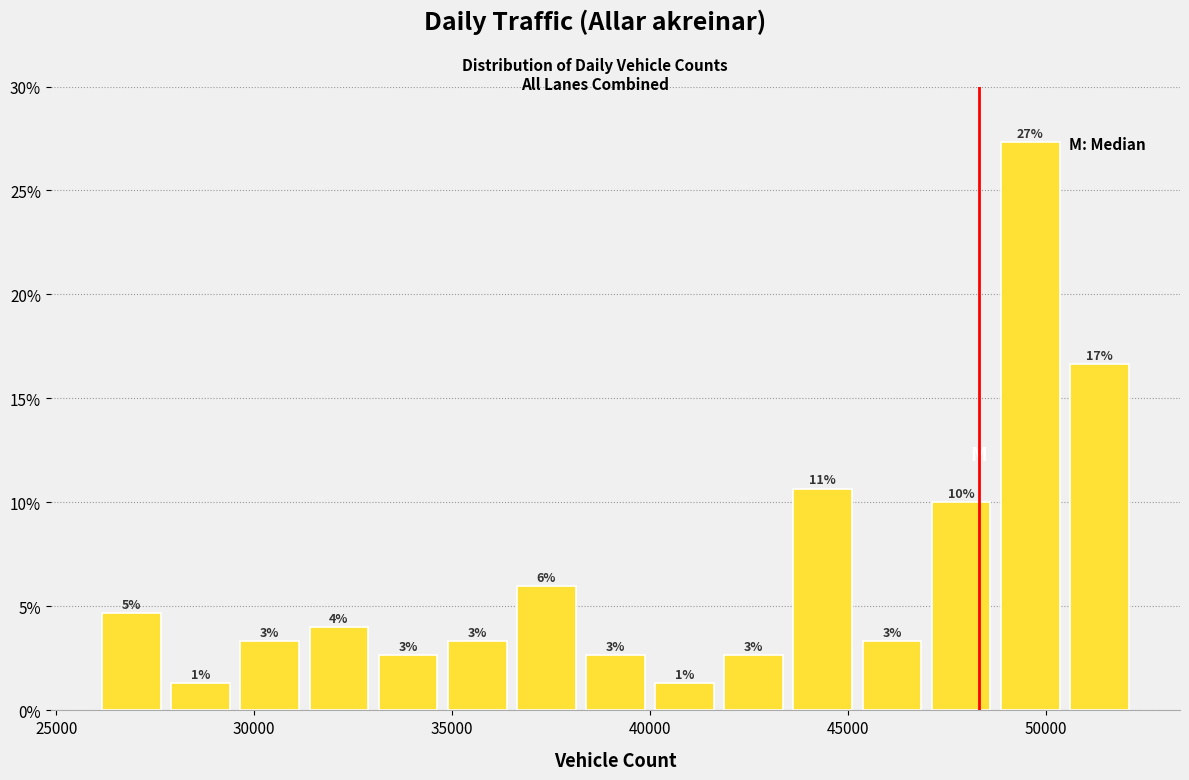

Around what value on the x-axis is the tallest bar? Give the approximate position of its centre, as read against the axis.

49500